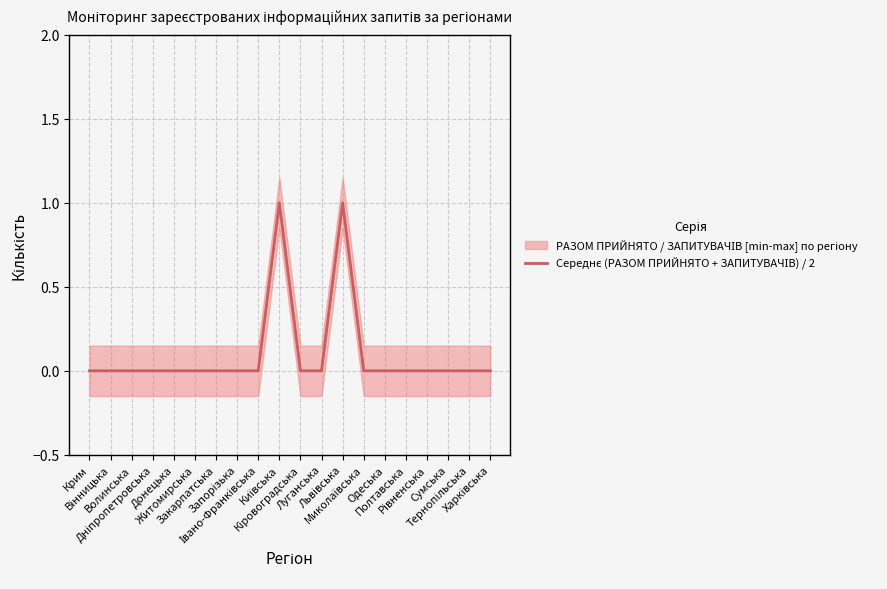

What is the change in value from Волинська to Київська?

+1